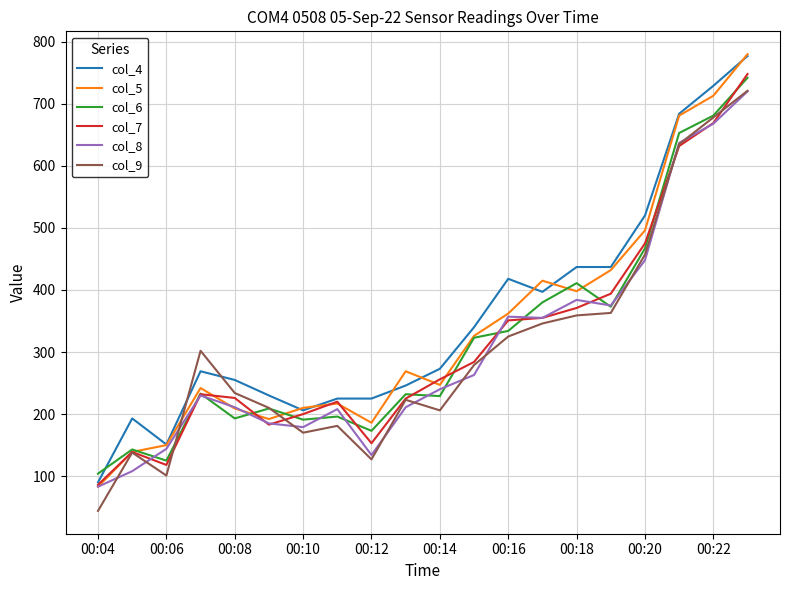

How many times do col_4 and col_9 cross each other?

2